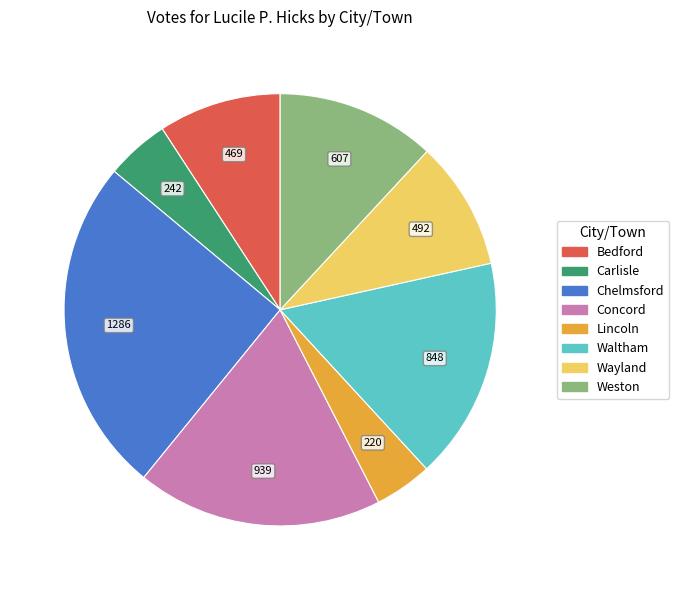

Combined, do Lincoln and Waltham account for over 50%?

No